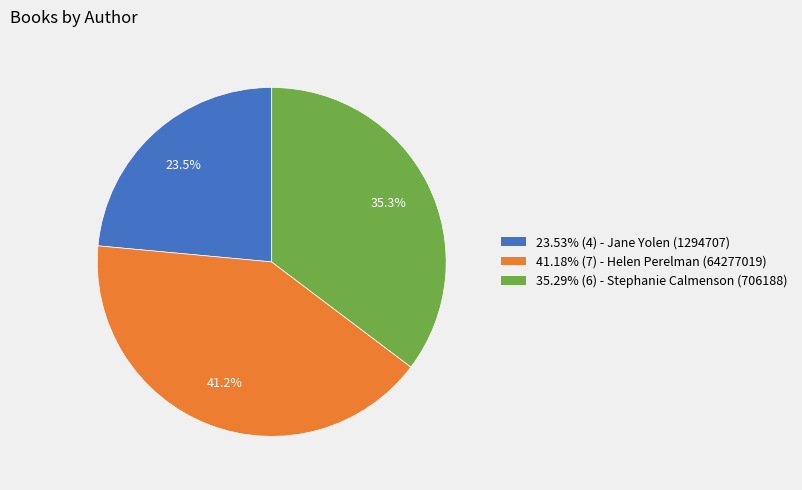

How many slices are in this pie chart?

3